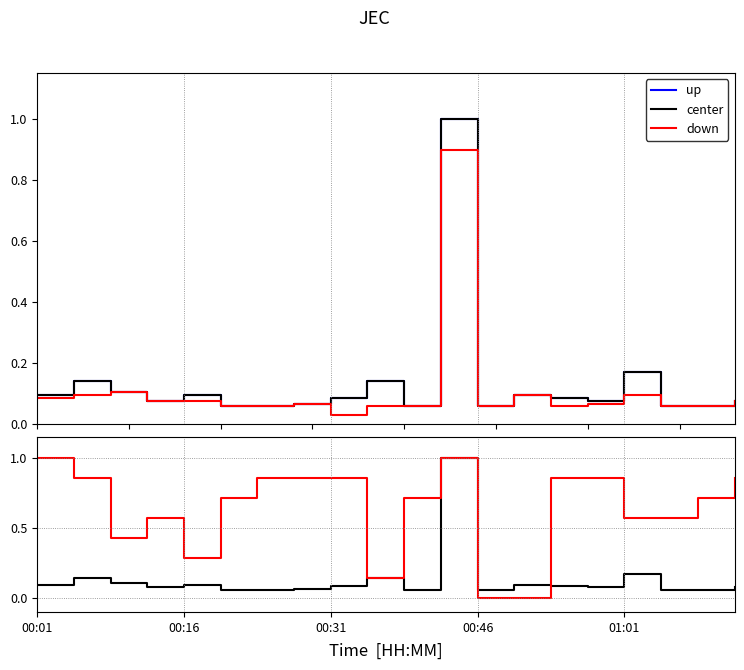

Count the number of data series in this chart.

3